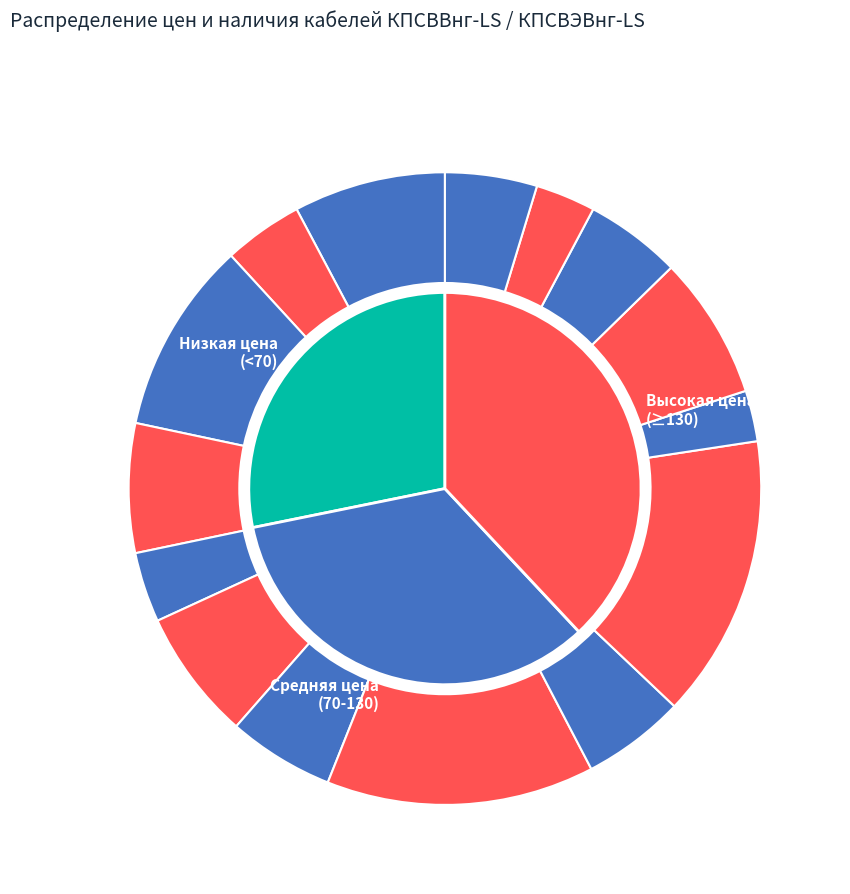

How many segments does this pie chart have?

15